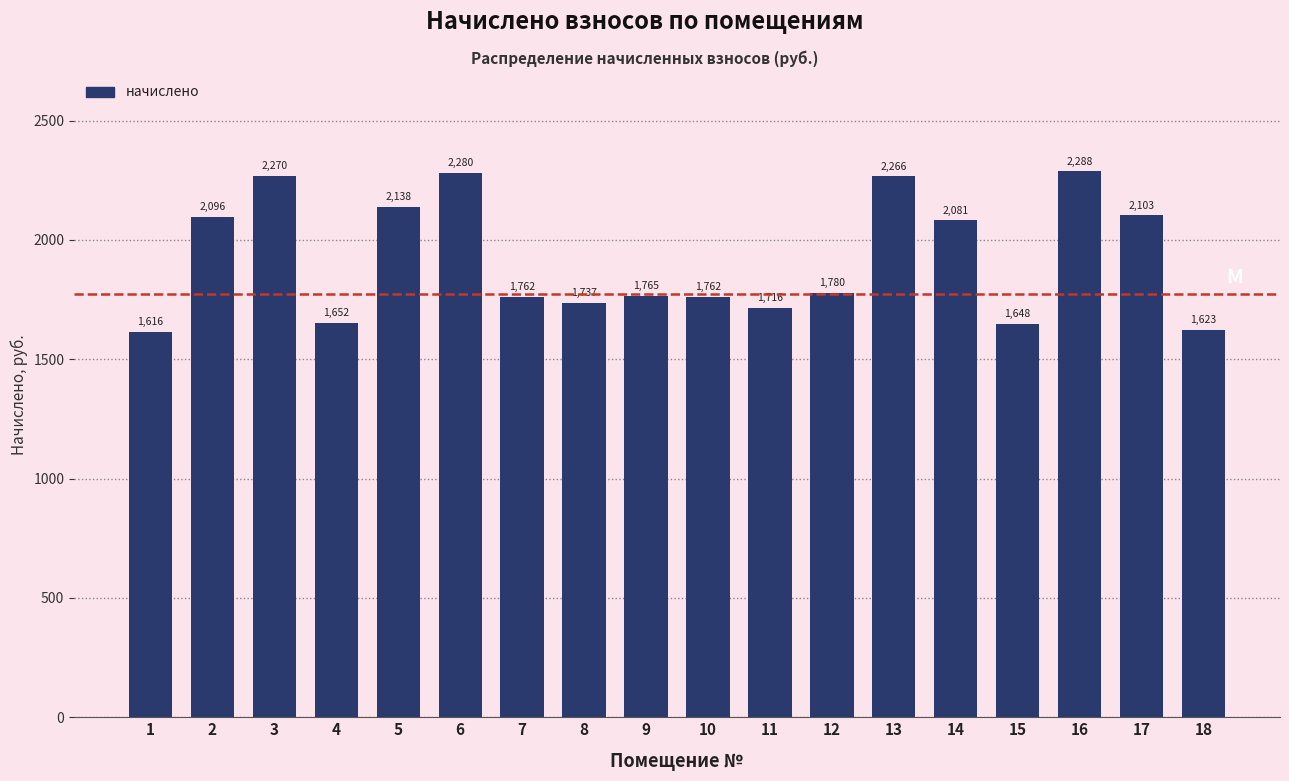

What is the value of the 16th bar from the left?

2287.5